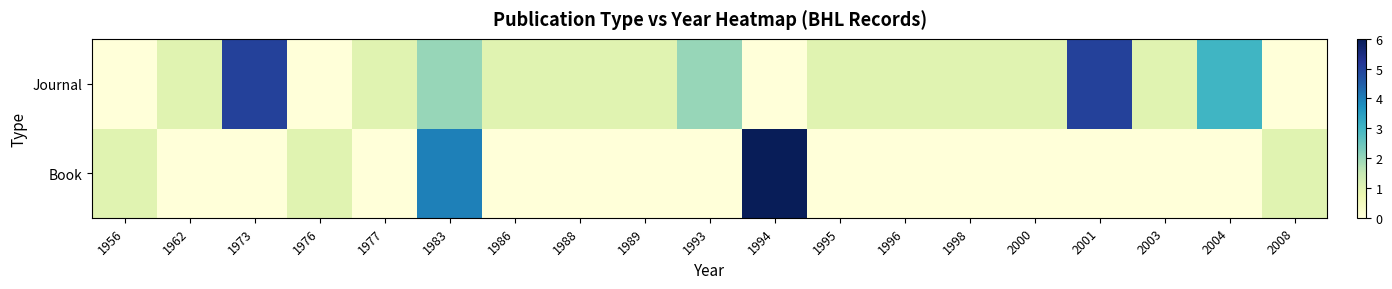

What is the difference between the highest and lowest values at 2004?

3